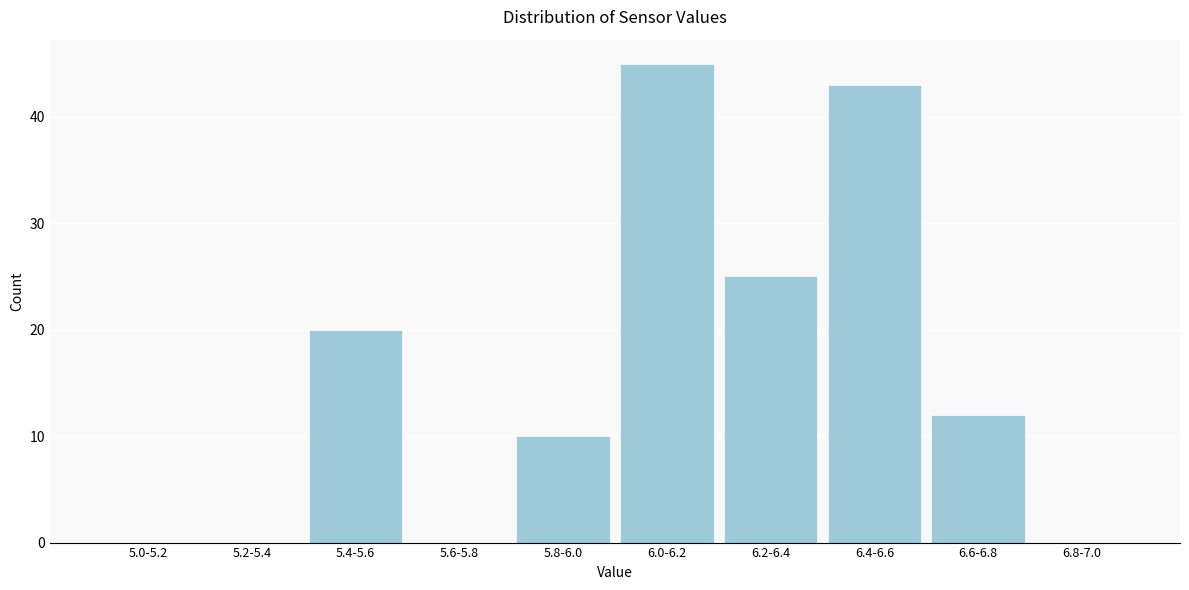

Reading right to left, extract all data points from this chart.

6.8-7.0=0	6.6-6.8=12	6.4-6.6=43	6.2-6.4=25	6.0-6.2=45	5.8-6.0=10	5.6-5.8=0	5.4-5.6=20	5.2-5.4=0	5.0-5.2=0